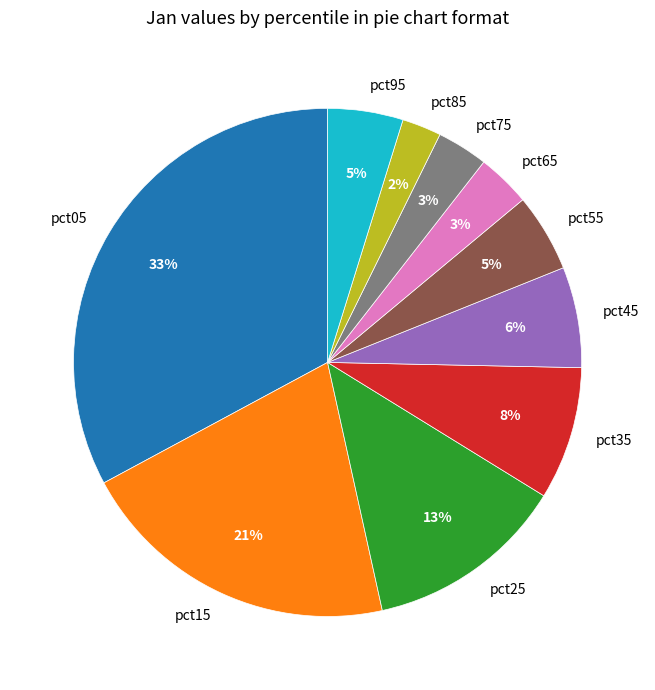

To the nearest percent, what is the combined percentage of pct75 and pct25?

16%